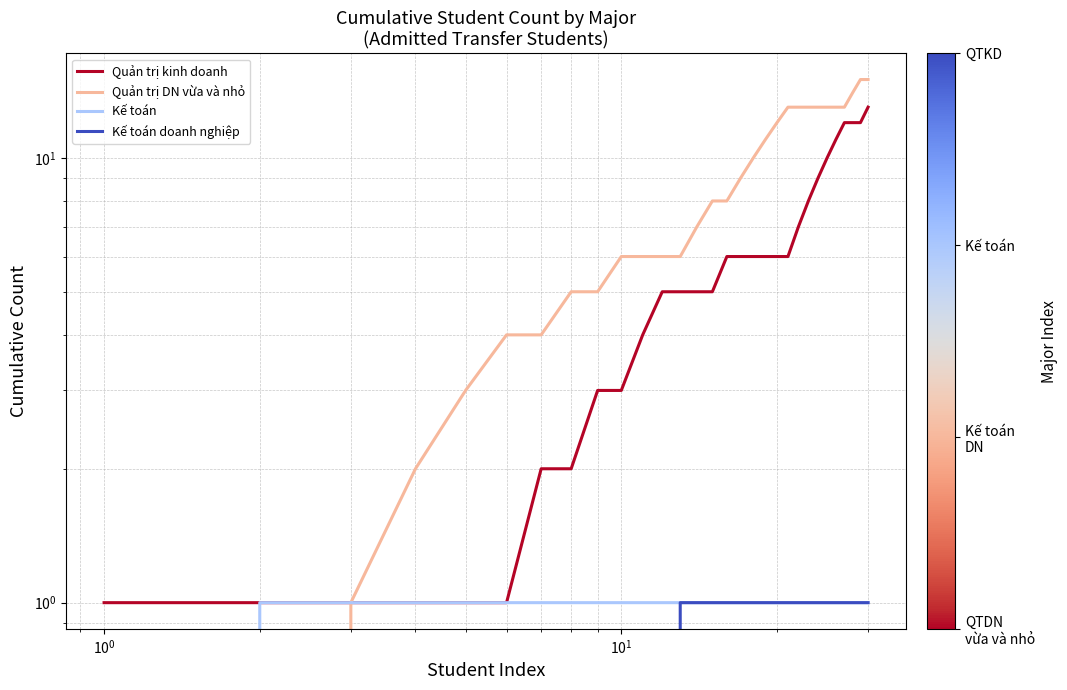

True or false: Quản trị kinh doanh has a value of 4 at 20.

False